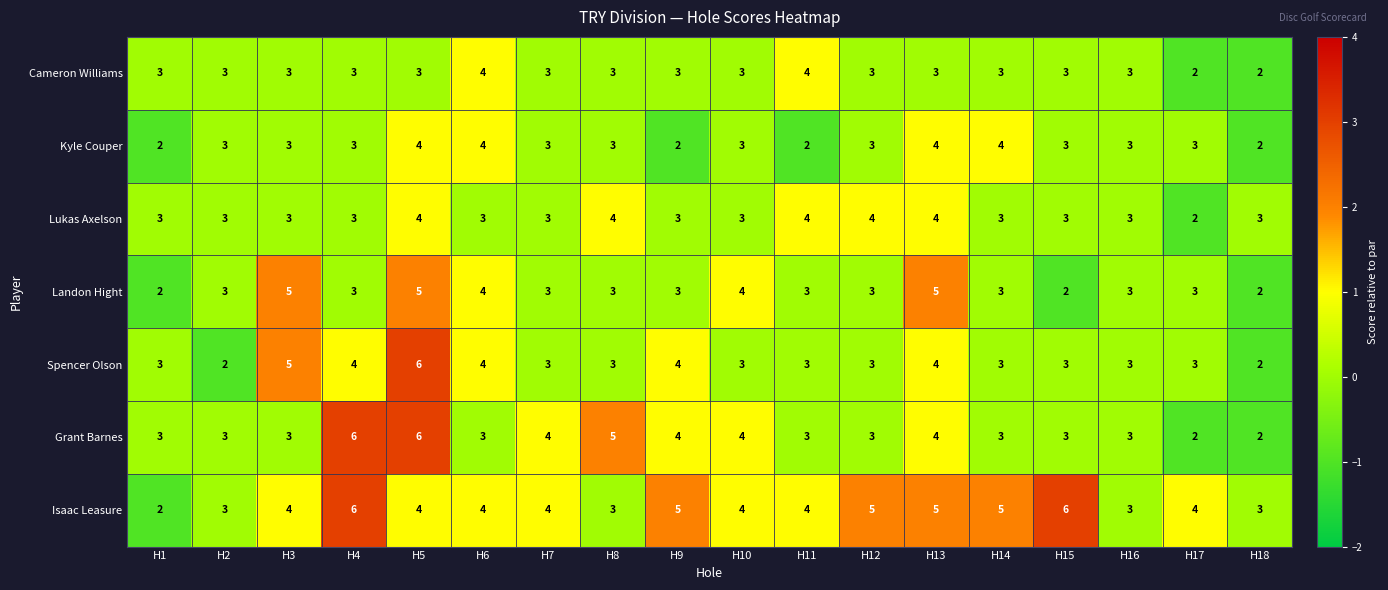

Which series has the largest total across all categories?

Isaac Leasure